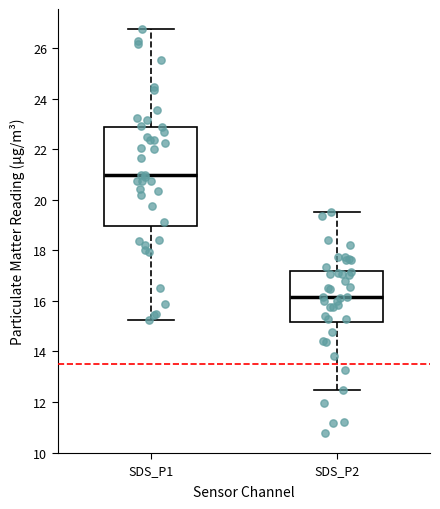

Which box's median line is the lowest?

SDS_P2